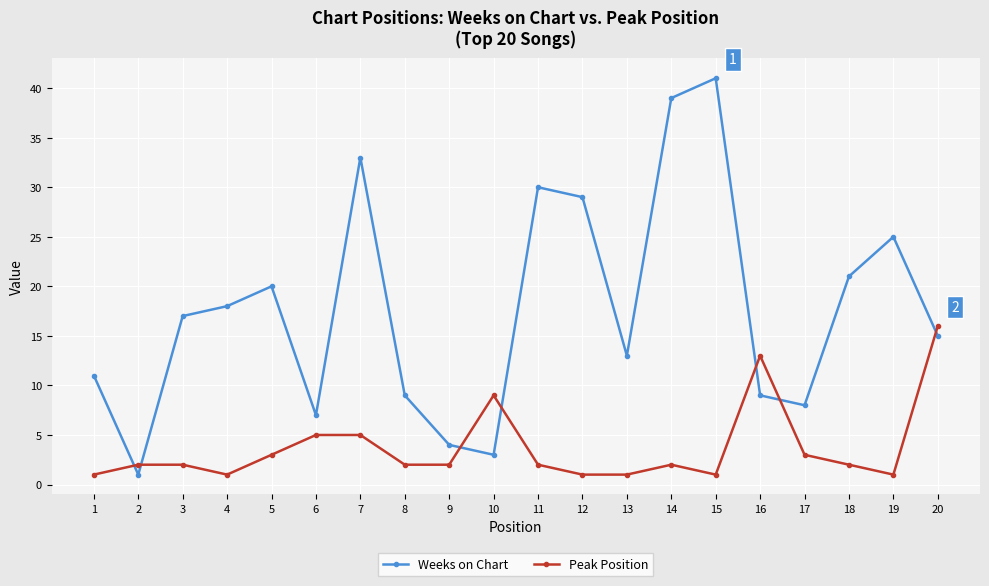

What is the sum of all Peak Position values?

74